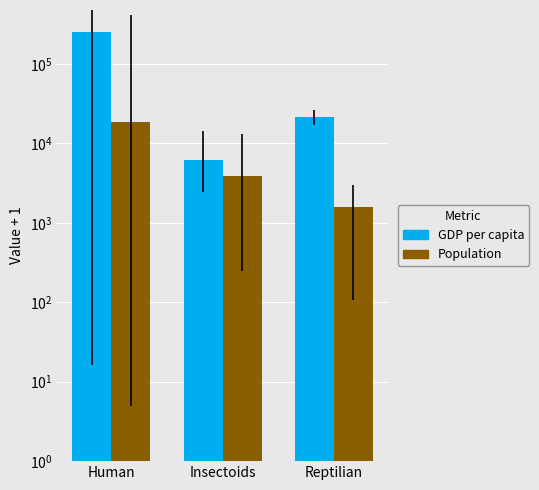

How many bars are there in total?

6